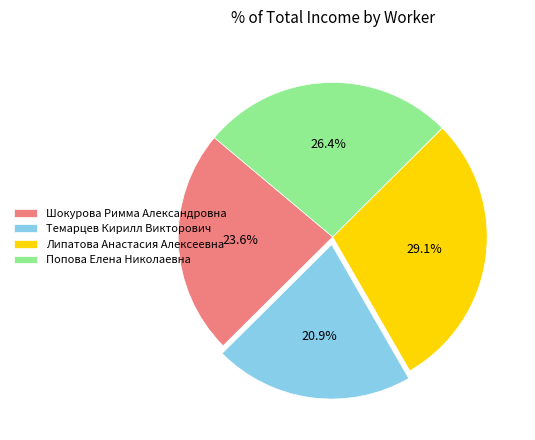

Is there any slice that represents more than half of the pie?

No